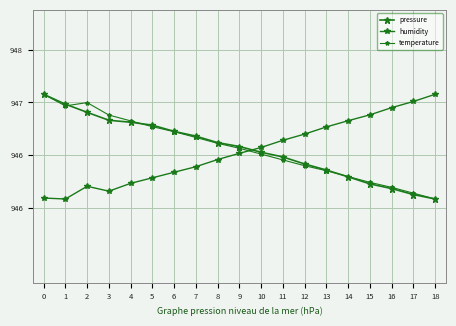

Reading right to left, what are all the values shown in this chart?

pressure: 946.1	946.1	946.2	946.2	946.3	946.4	946.4	946.5	946.5	946.6	946.6	946.7	946.7	946.8	946.8	946.8	946.9	947.0	947.1
humidity: 947.1	947.0	947.0	946.9	946.8	946.8	946.7	946.6	946.6	946.5	946.5	946.4	946.3	946.3	946.2	946.2	946.2	946.1	946.1
temperature: 946.1	946.1	946.2	946.2	946.3	946.4	946.4	946.5	946.5	946.6	946.6	946.7	946.7	946.8	946.8	946.9	947.0	947.0	947.1